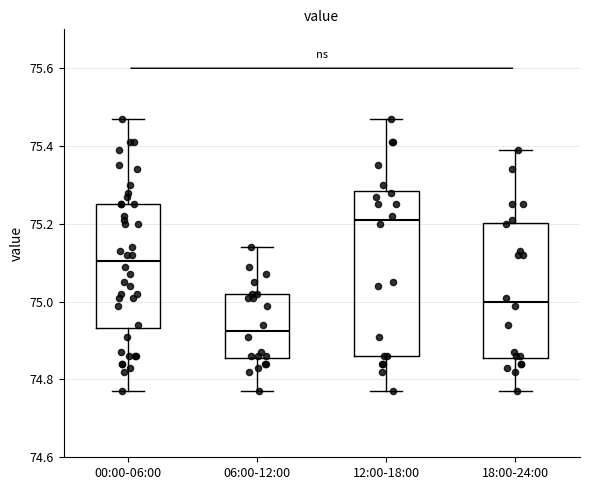

Which box has the highest median line?

12:00-18:00